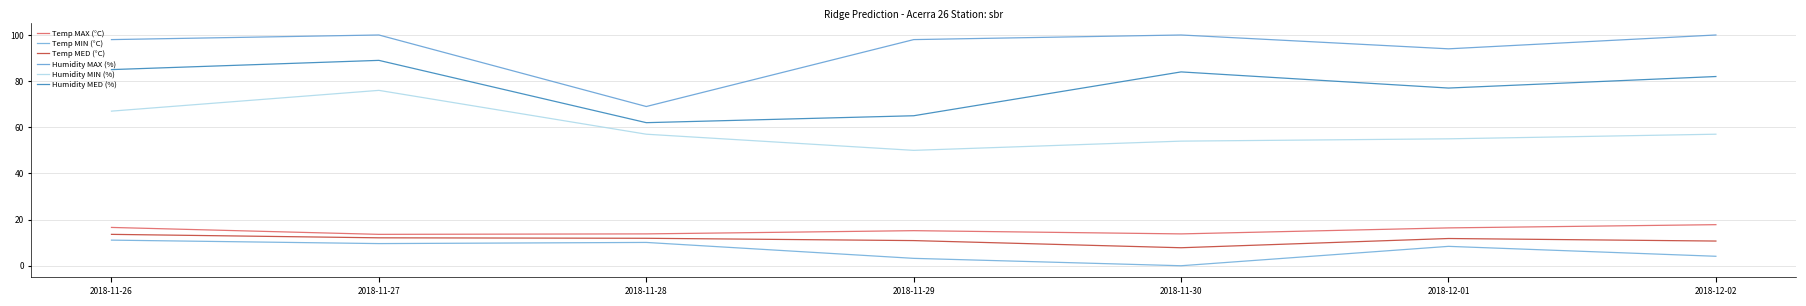

How many lines are shown in the chart?

6